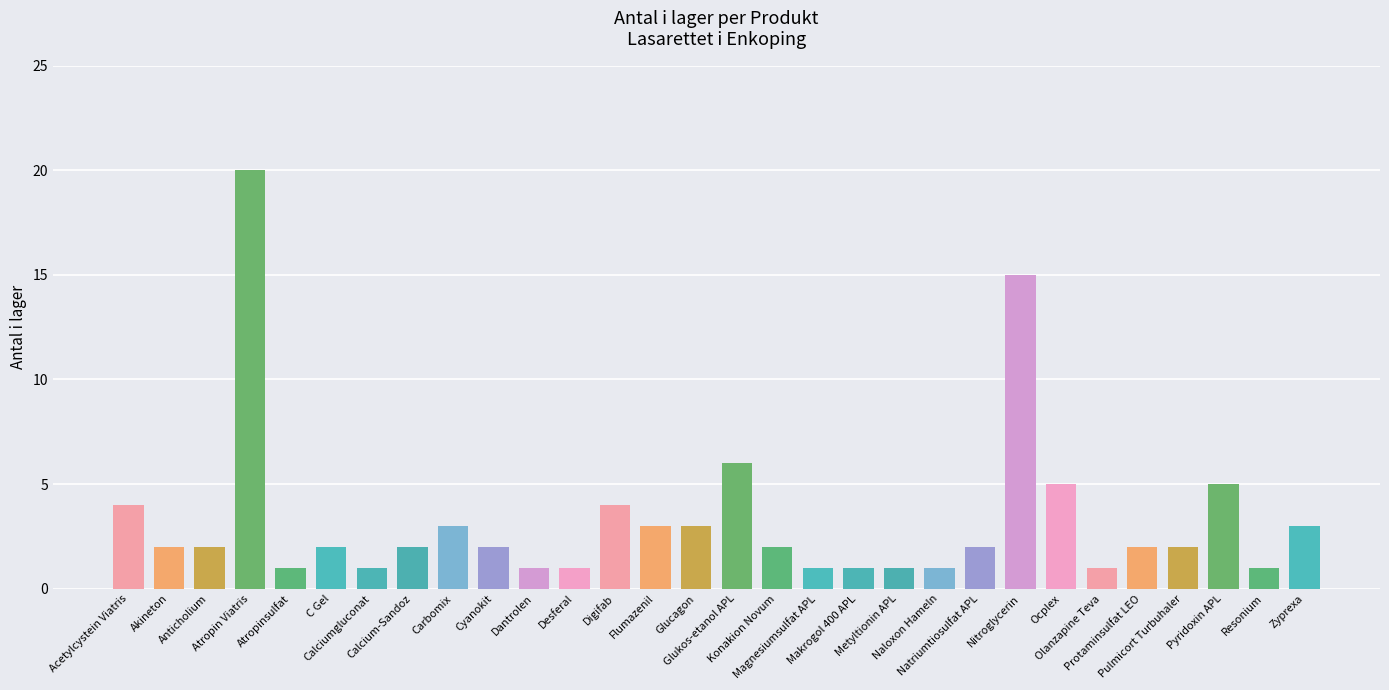

What is the sum of all values?

99